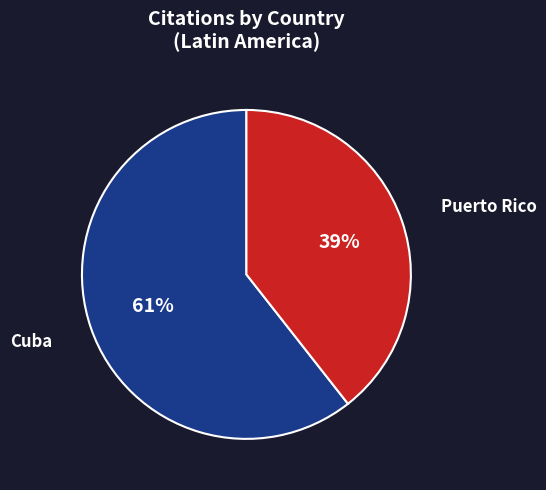

Does Cuba represent more than half of the total?

Yes